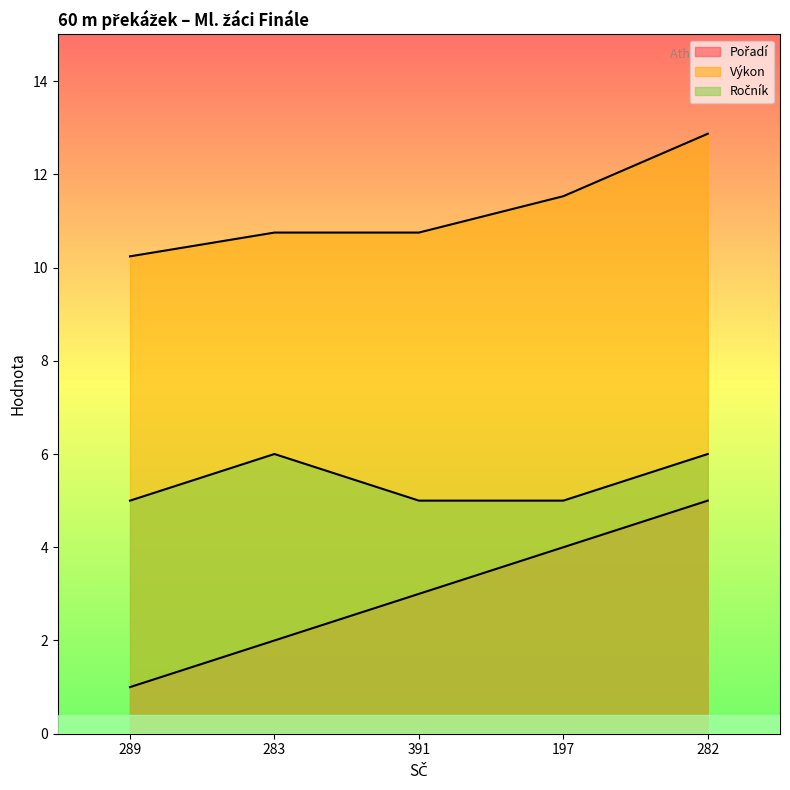

How many lines are shown in the chart?

3